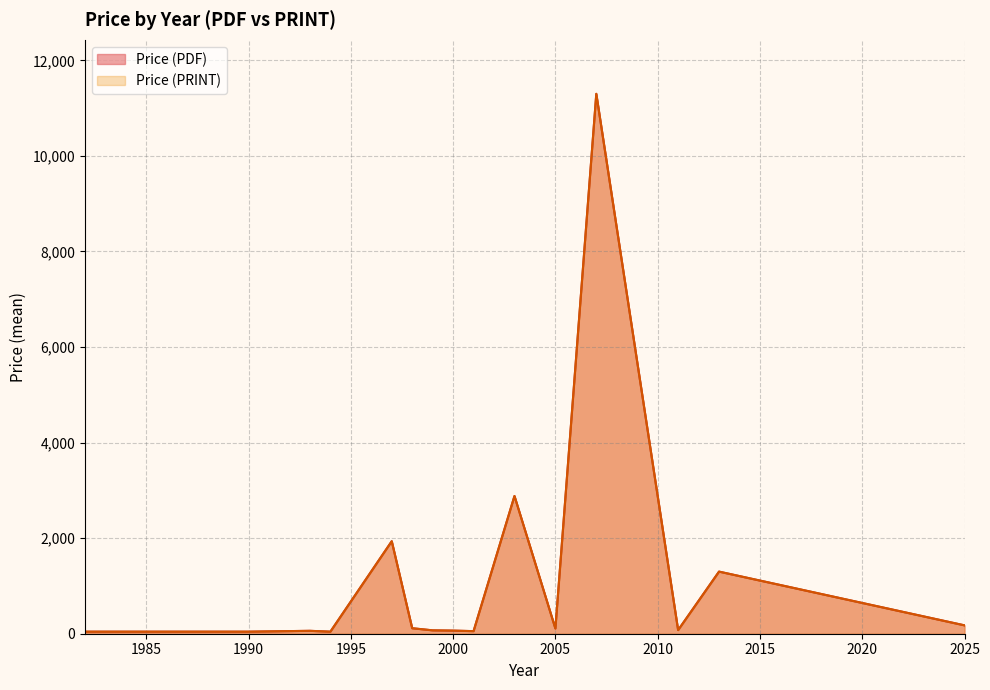

True or false: Price (PDF) has more than 1 points higher than both neighbors.

True